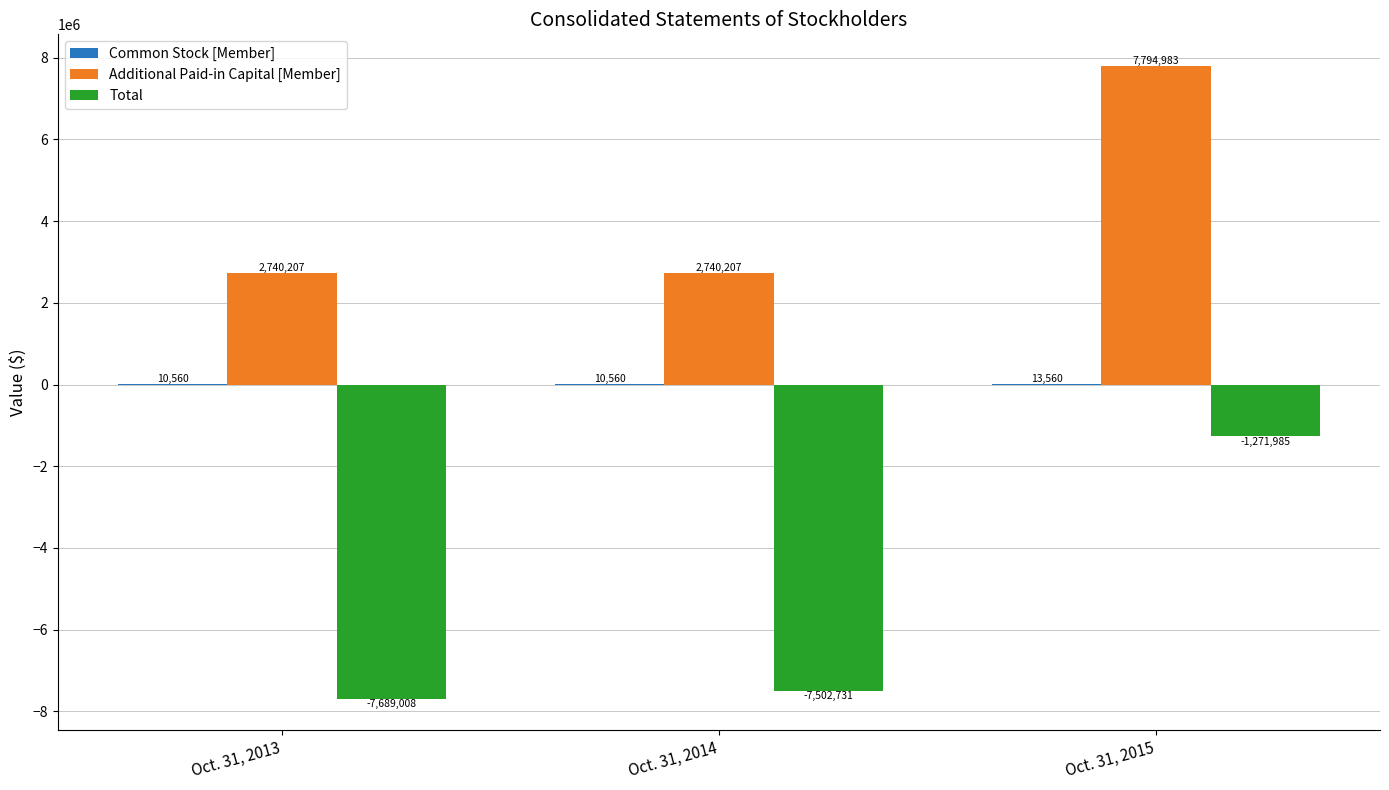

What is the sum of all Additional Paid-in Capital [Member] values?

13275397